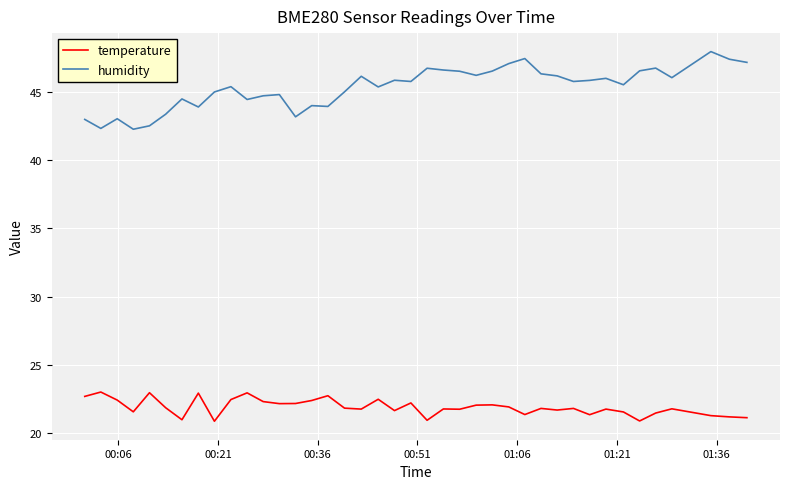

Which series has the largest total across all categories?

humidity